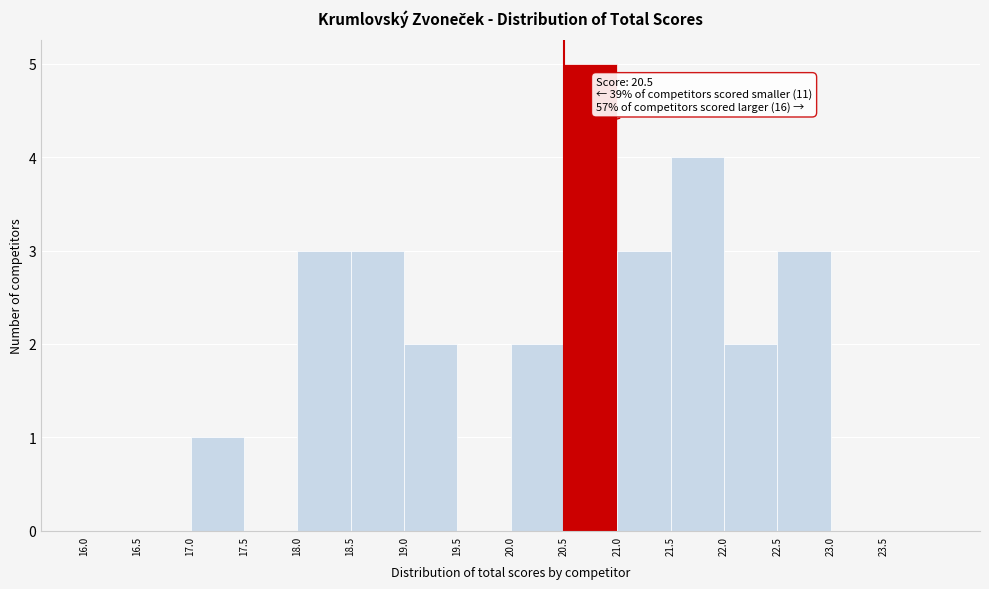

Over which range of the x-axis is the bar tallest?

20.5 to 21.0